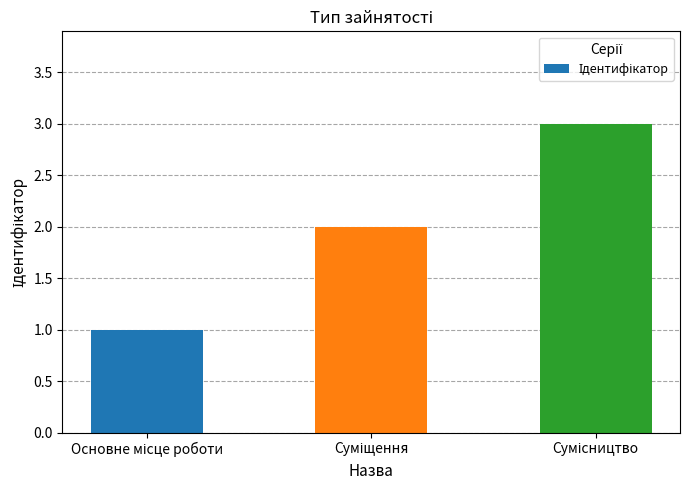

What is the average value?

2